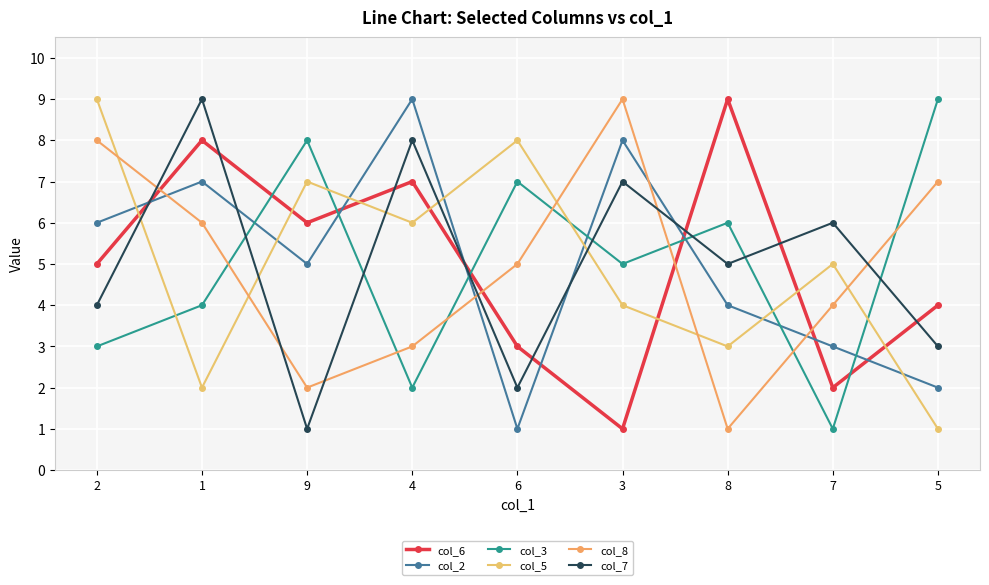

Is this an area chart (filled region under the line)?

No